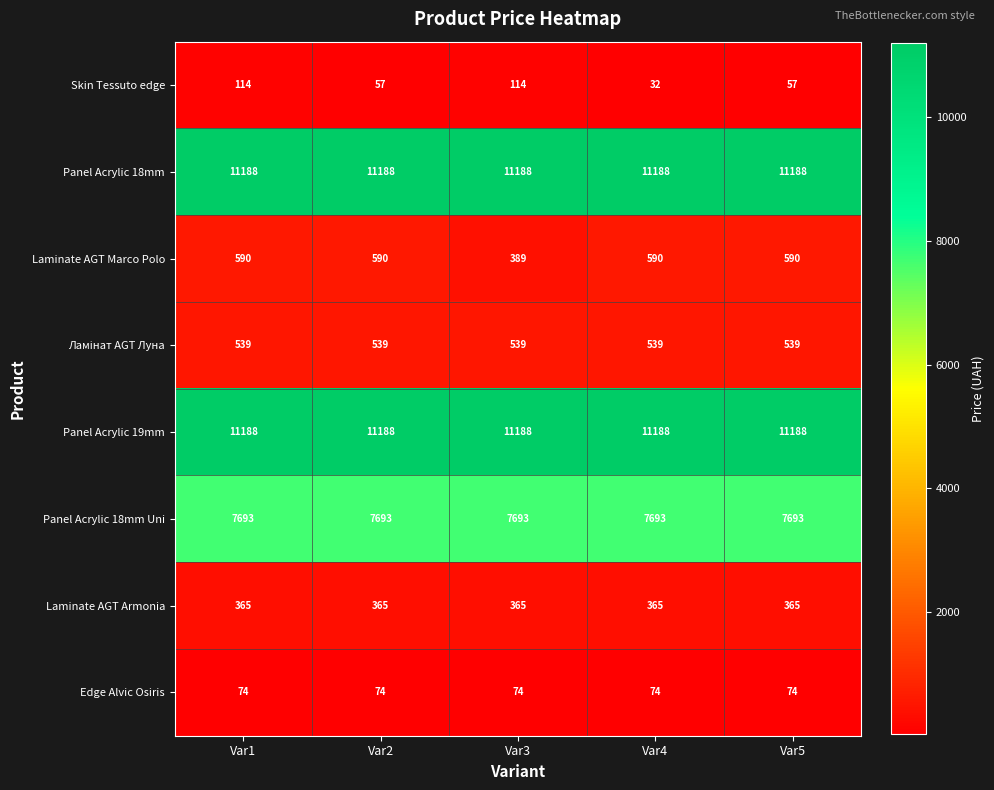

Which series has the largest range (max minus min)?

Laminate AGT Marco Polo